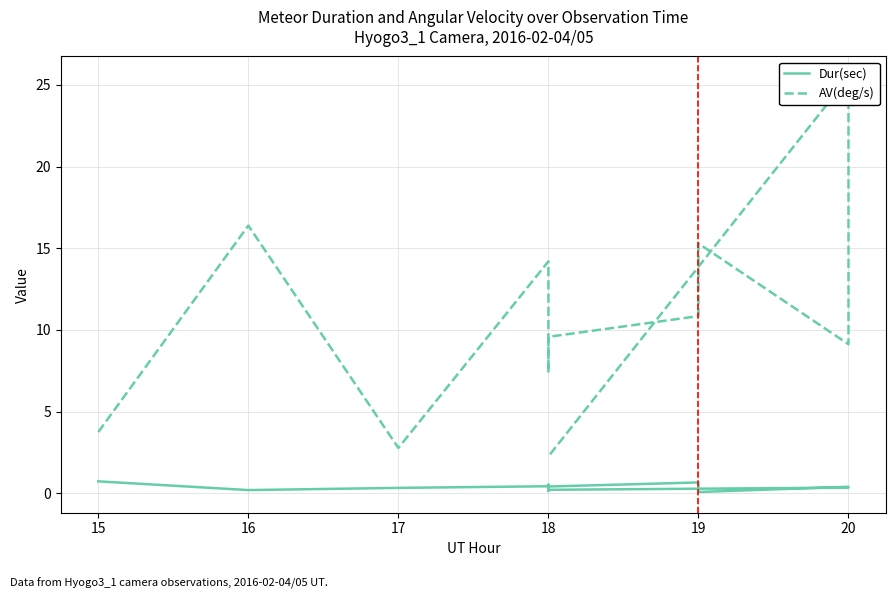

Reading left to right, list all the values displayed in this chart.

Dur(sec): 0.7	0.2	0.3	0.4	0.1	0.5	0.4	0.7	0.1	0.4	0.3	0.2
AV(deg/s): 3.8	16.4	2.8	14.2	7.4	9.4	9.6	10.9	15.3	9.1	25.5	2.3